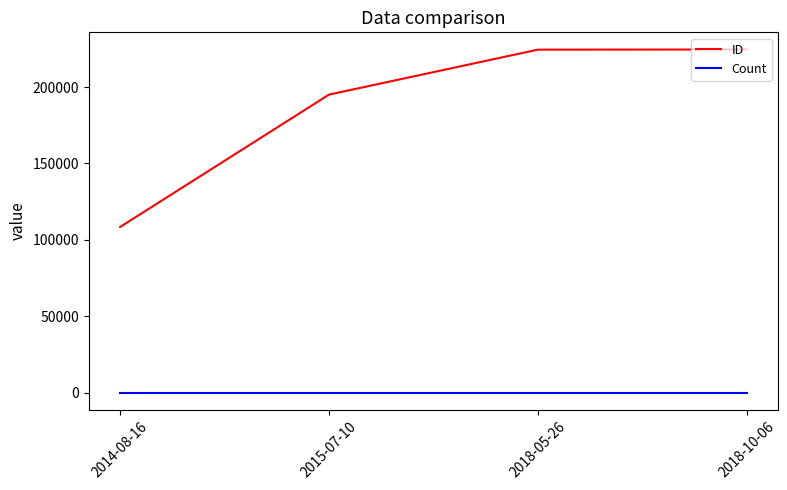

At how many categories does at least one series exceed 137370?

3